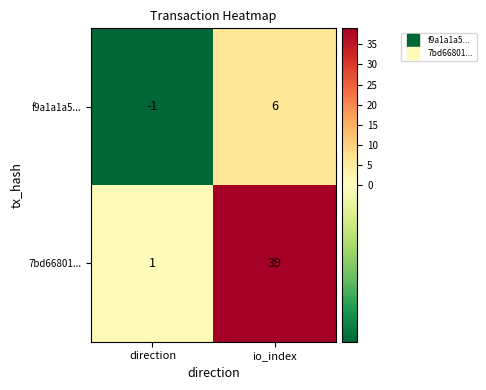

Reading left to right, list all the values displayed in this chart.

f9a1a1a5...: -1	6
7bd66801...: 1	39